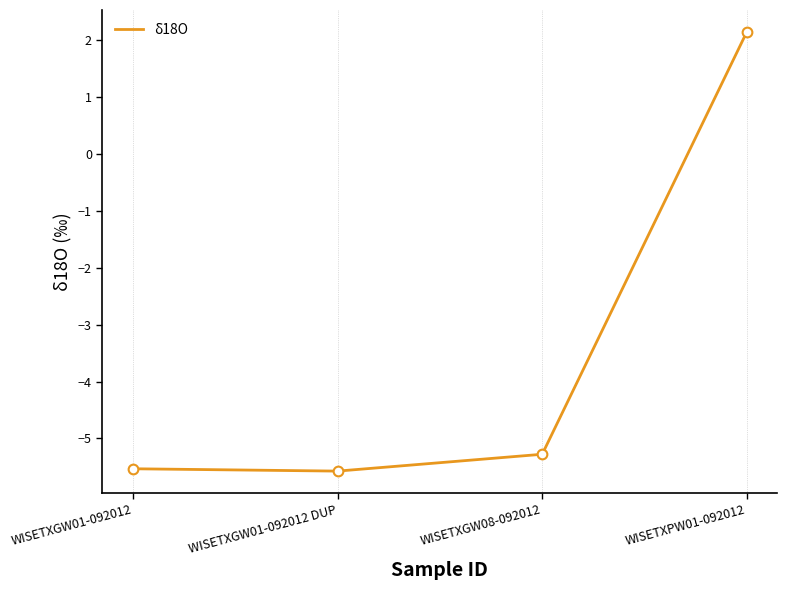

How many values are below -5?

3